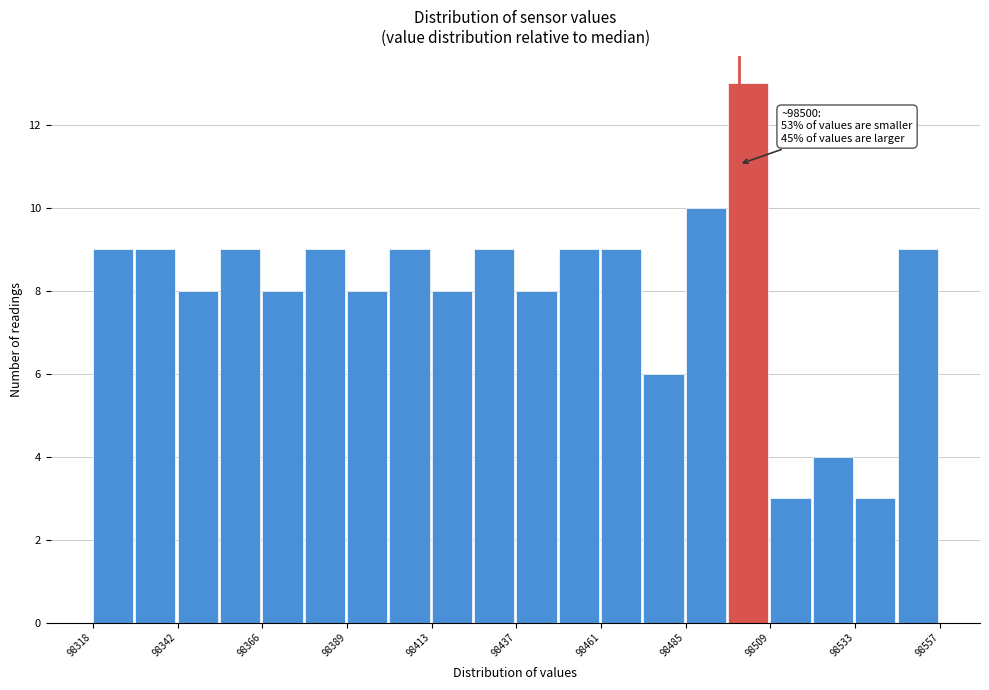

Around what value on the x-axis is the tallest bar? Give the approximate position of its centre, as read against the axis.

98505